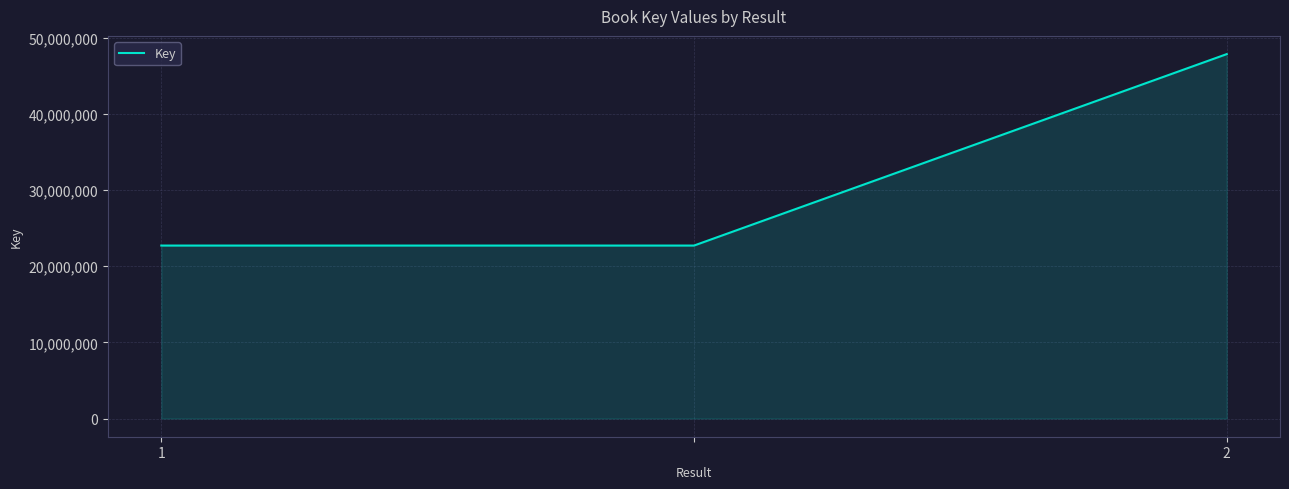

What is the sum of all values?

93284975